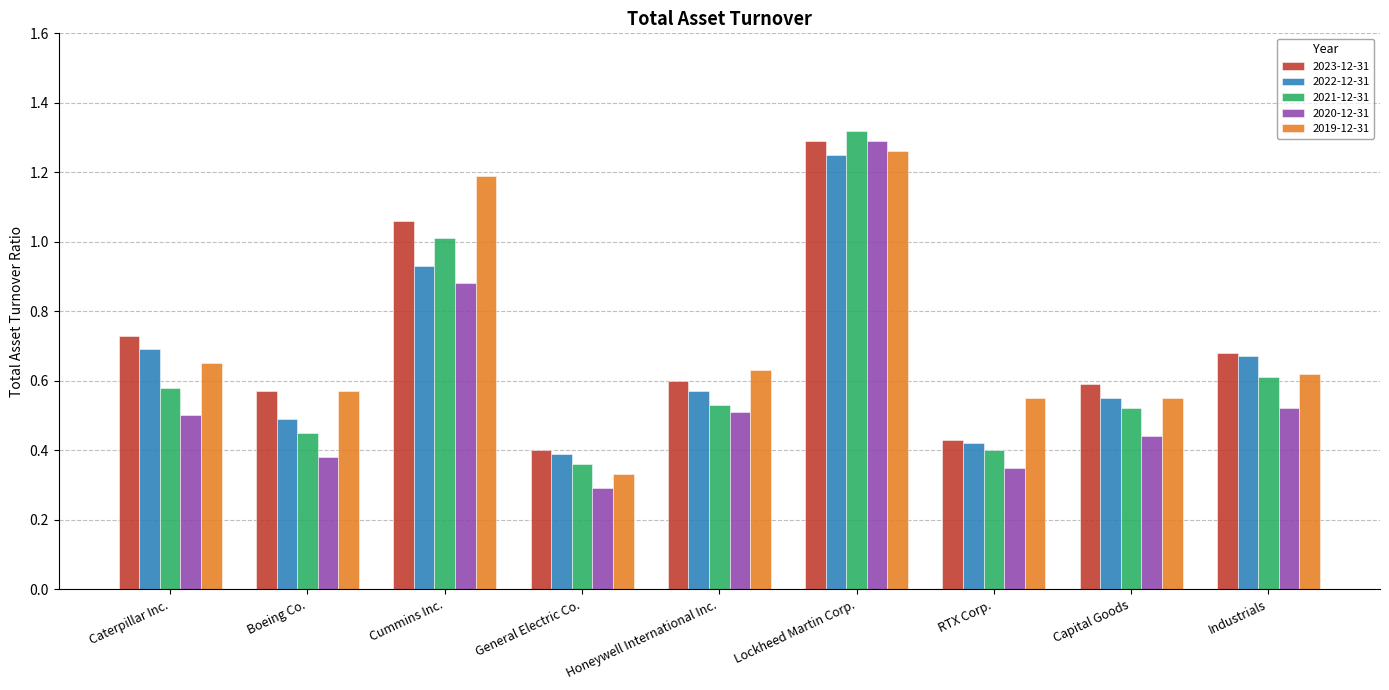

Which series has the widest spread of values?

2020-12-31